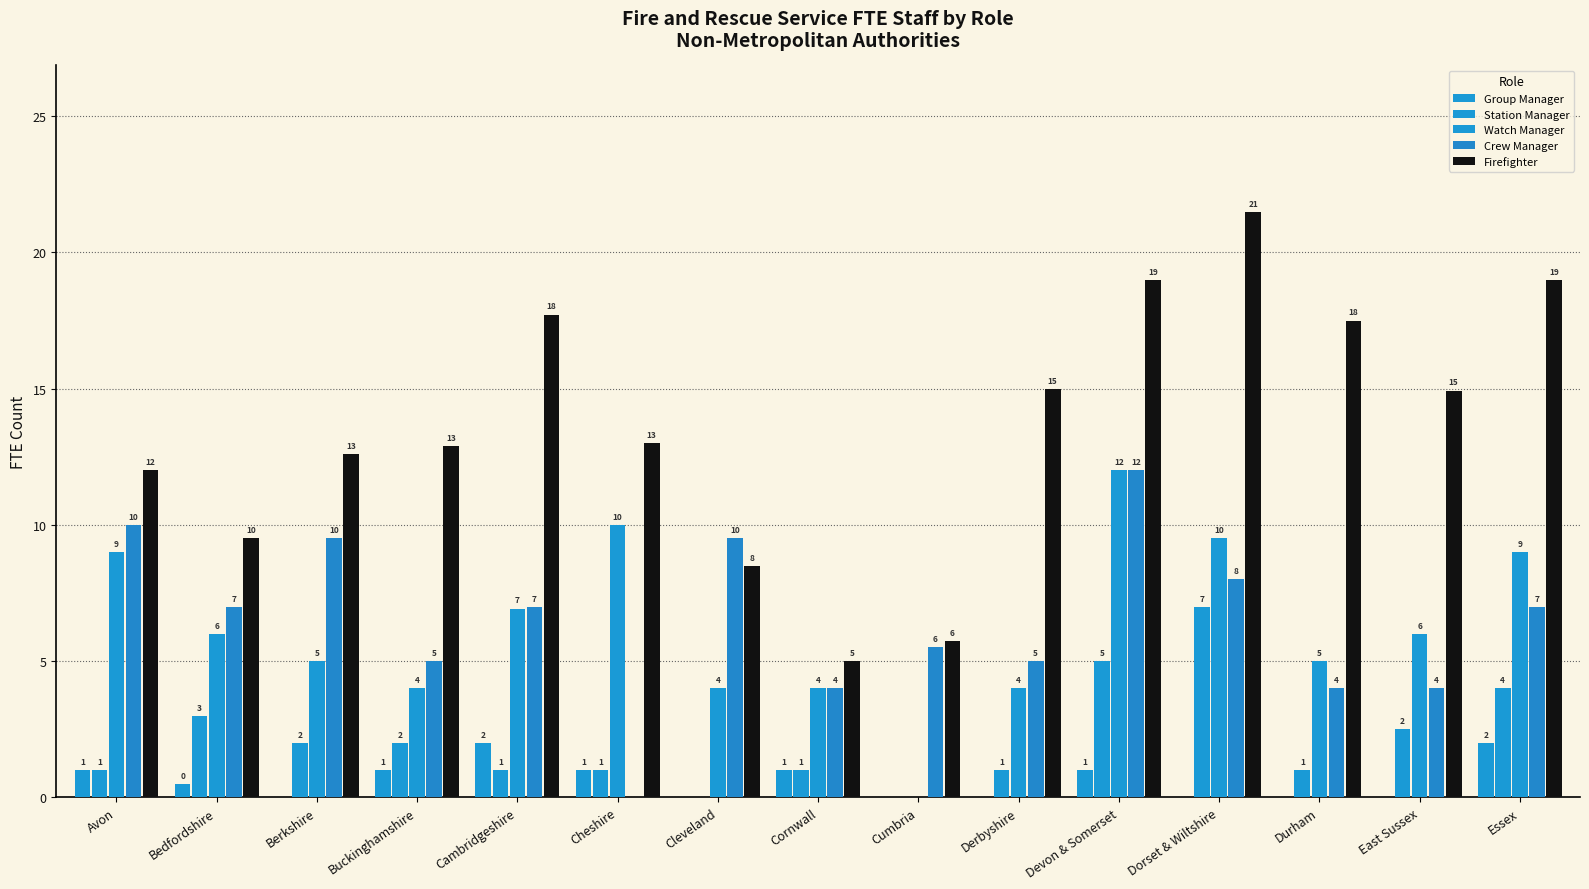

Where does the Crew Manager series first go above 6?

Avon